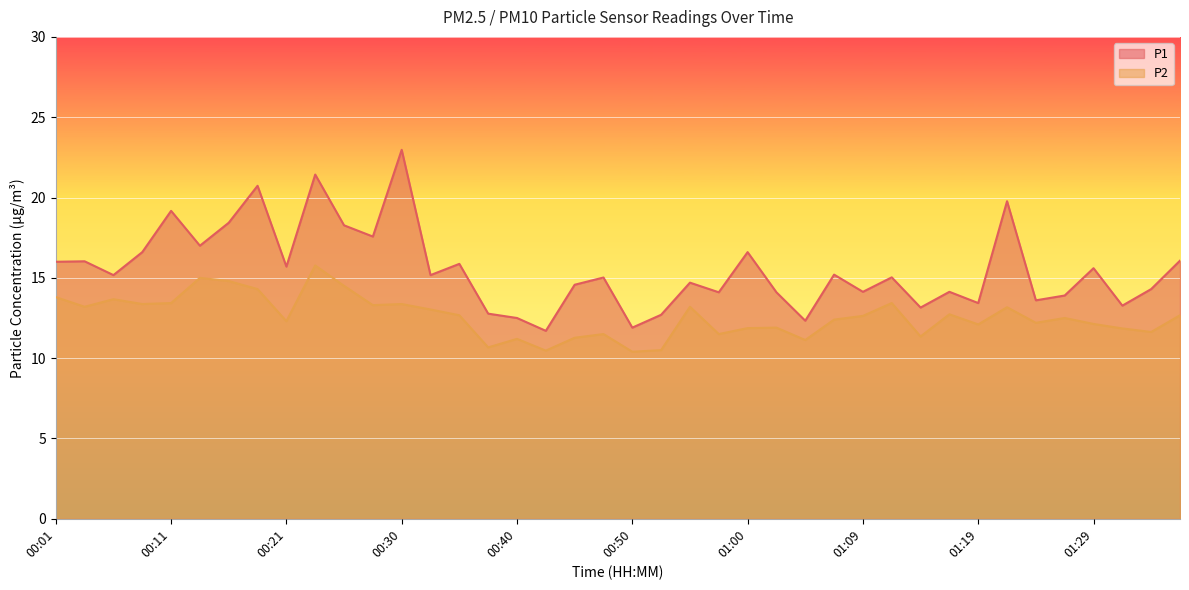

Reading right to left, what are all the values shown in this chart?

P1: 01:36=16.1	01:34=14.3	01:31=13.3	01:29=15.6	01:27=13.9	01:24=13.6	01:22=19.8	01:19=13.4	01:17=14.1	01:14=13.2	01:12=15.0	01:09=14.1	01:07=15.2	01:05=12.3	01:02=14.1	01:00=16.6	00:57=14.1	00:55=14.7	00:52=12.7	00:50=11.9	00:47=15.0	00:45=14.6	00:42=11.7	00:40=12.5	00:38=12.8	00:35=15.9	00:33=15.2	00:30=23.0	00:28=17.6	00:25=18.3	00:23=21.4	00:21=15.7	00:18=20.7	00:16=18.4	00:13=17.0	00:11=19.2	00:08=16.6	00:06=15.2	00:04=16.0	00:01=16.0
P2: 01:36=12.7	01:34=11.6	01:31=11.8	01:29=12.1	01:27=12.5	01:24=12.2	01:22=13.2	01:19=12.1	01:17=12.7	01:14=11.3	01:12=13.4	01:09=12.6	01:07=12.4	01:05=11.1	01:02=11.9	01:00=11.9	00:57=11.5	00:55=13.2	00:52=10.5	00:50=10.4	00:47=11.5	00:45=11.3	00:42=10.5	00:40=11.2	00:38=10.7	00:35=12.7	00:33=13.0	00:30=13.4	00:28=13.3	00:25=14.5	00:23=15.8	00:21=12.3	00:18=14.3	00:16=14.8	00:13=15.0	00:11=13.4	00:08=13.4	00:06=13.7	00:04=13.2	00:01=13.8